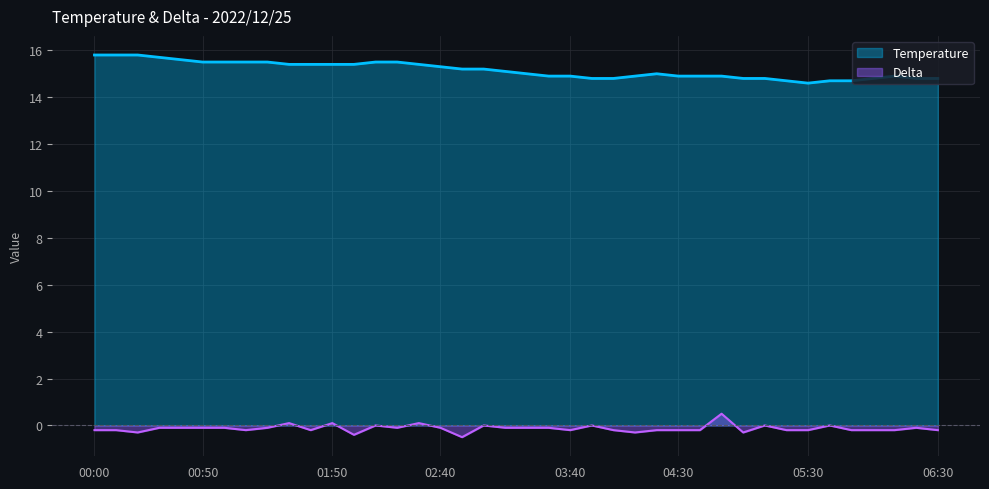

Read the Temperature value at 04:50.

14.9